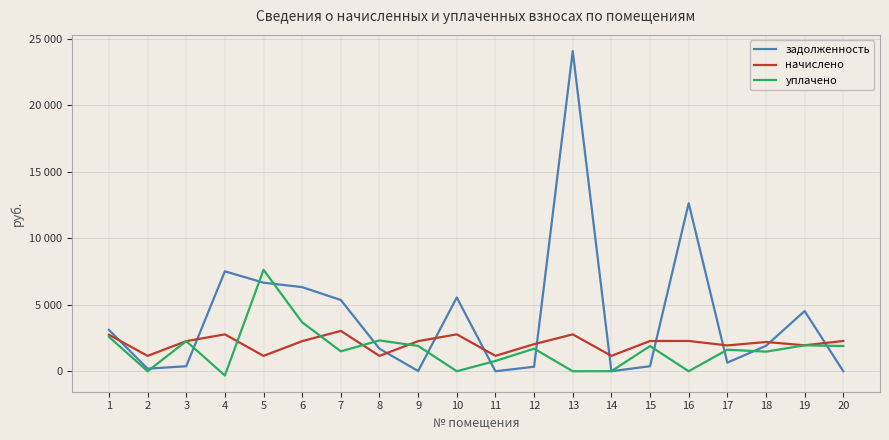

Does the chart display data point markers on the line(s)?

No